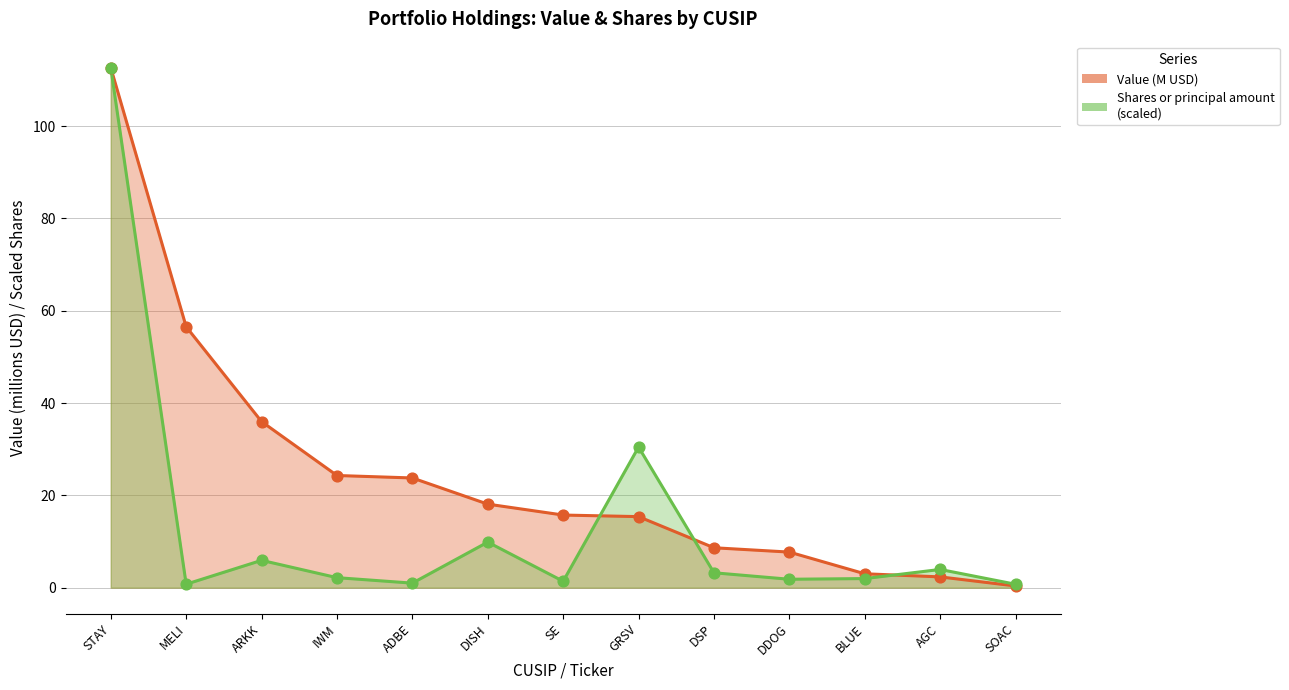

What are all the series names shown in the legend?

Value, Shares or principal amount